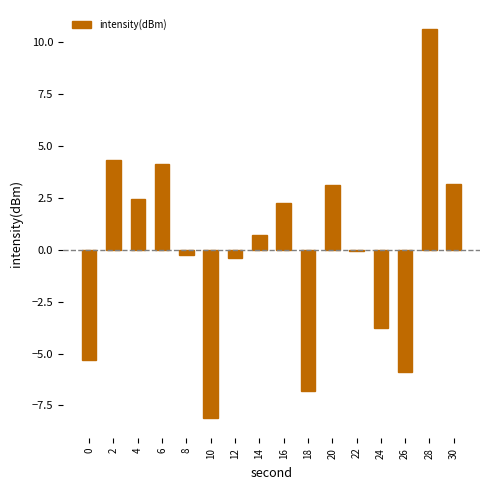

Does the chart contain any negative values?

Yes